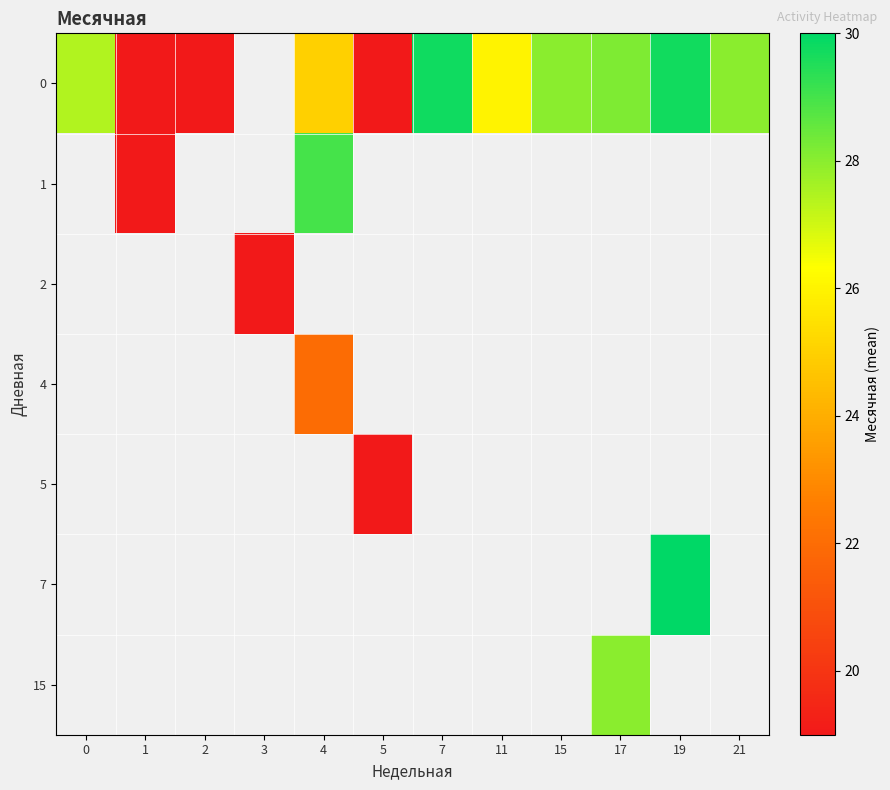

Count the number of data series in this chart.

7